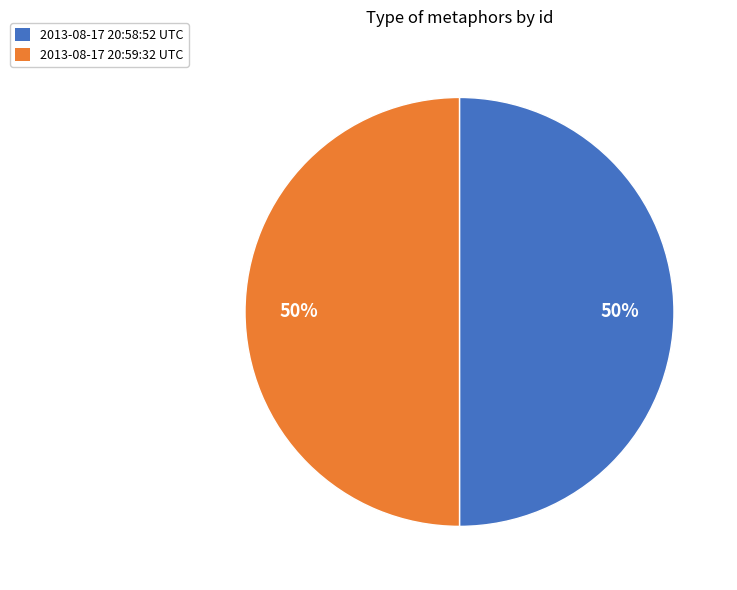

To the nearest percent, what is the average slice percentage?

50%